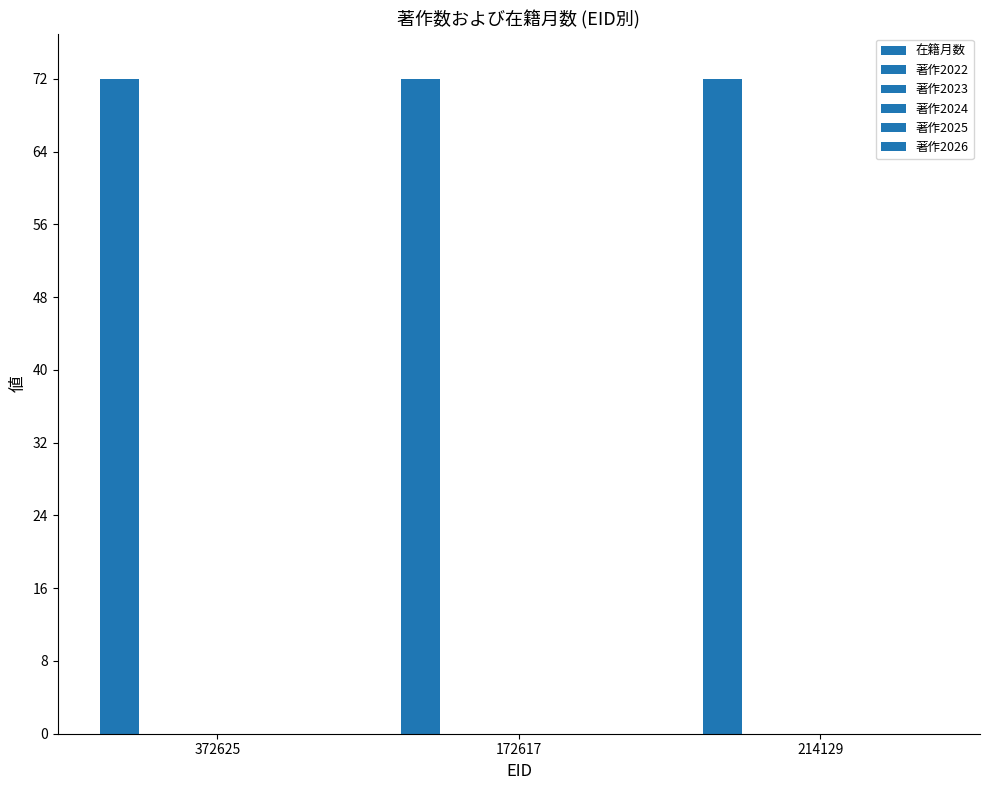

Reading left to right, what are all the values shown in this chart?

在籍月数: 72	72	72
著作2022: 0	0	0
著作2023: 0	0	0
著作2024: 0	0	0
著作2025: 0	0	0
著作2026: 0	0	0